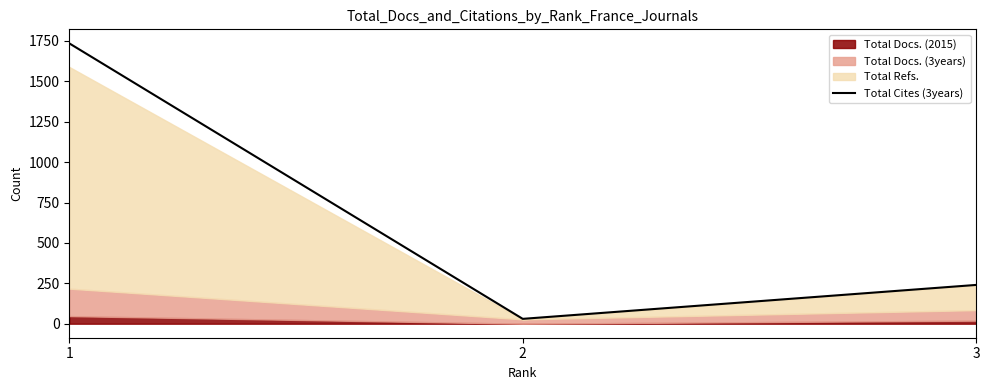

Where does the data first go above 240?

1